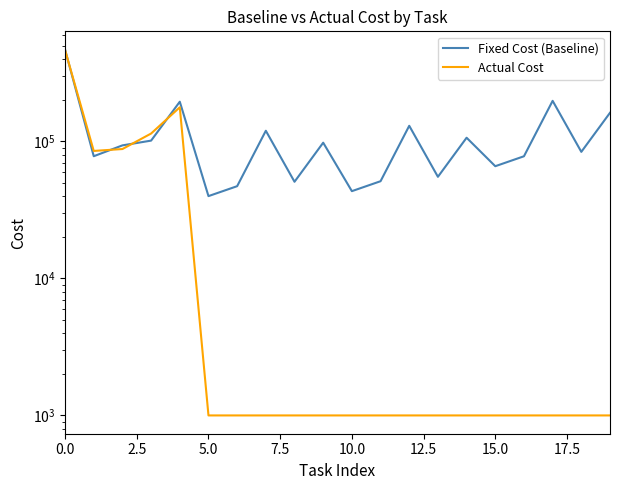

What is the sum of all Fixed Cost (Baseline) values?

2266036.9